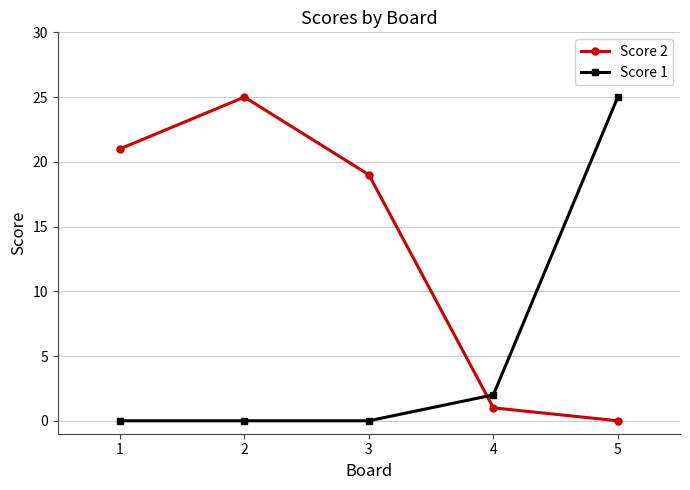

Is it true that Score 1 equals 25 at 5?

True